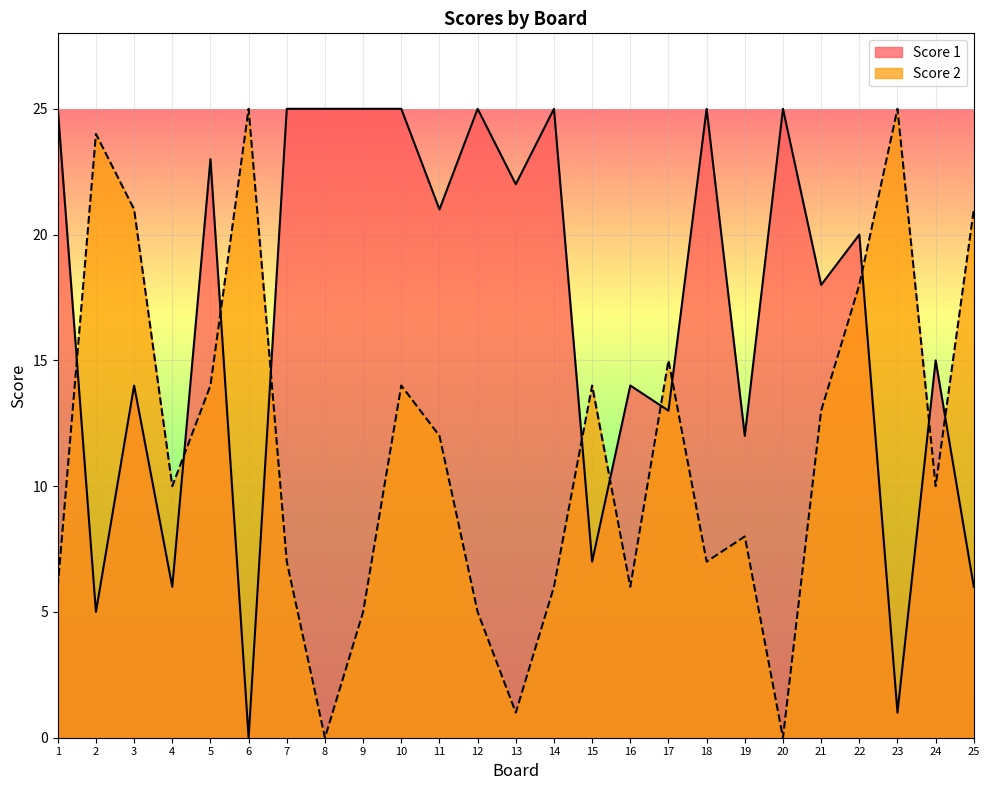

Reading right to left, transcribe all the data shown in this chart.

Score 1: 6	15	1	20	18	25	12	25	13	14	7	25	22	25	21	25	25	25	25	0	23	6	14	5	25
Score 2: 21	10	25	18	13	0	8	7	15	6	14	6	1	5	12	14	5	0	7	25	14	10	21	24	6